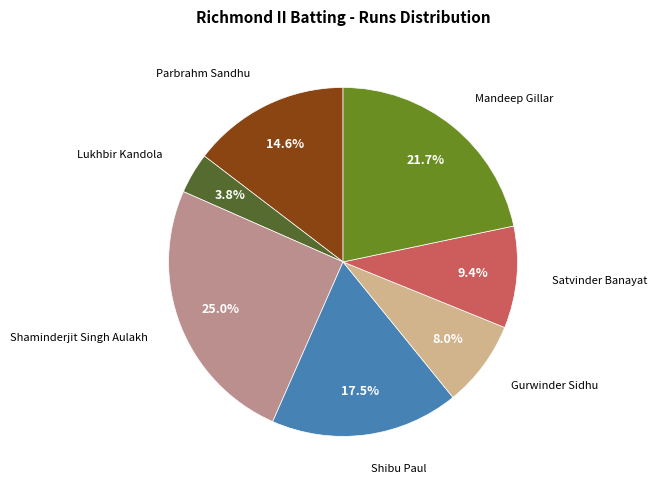

Is there any slice that represents more than half of the pie?

No